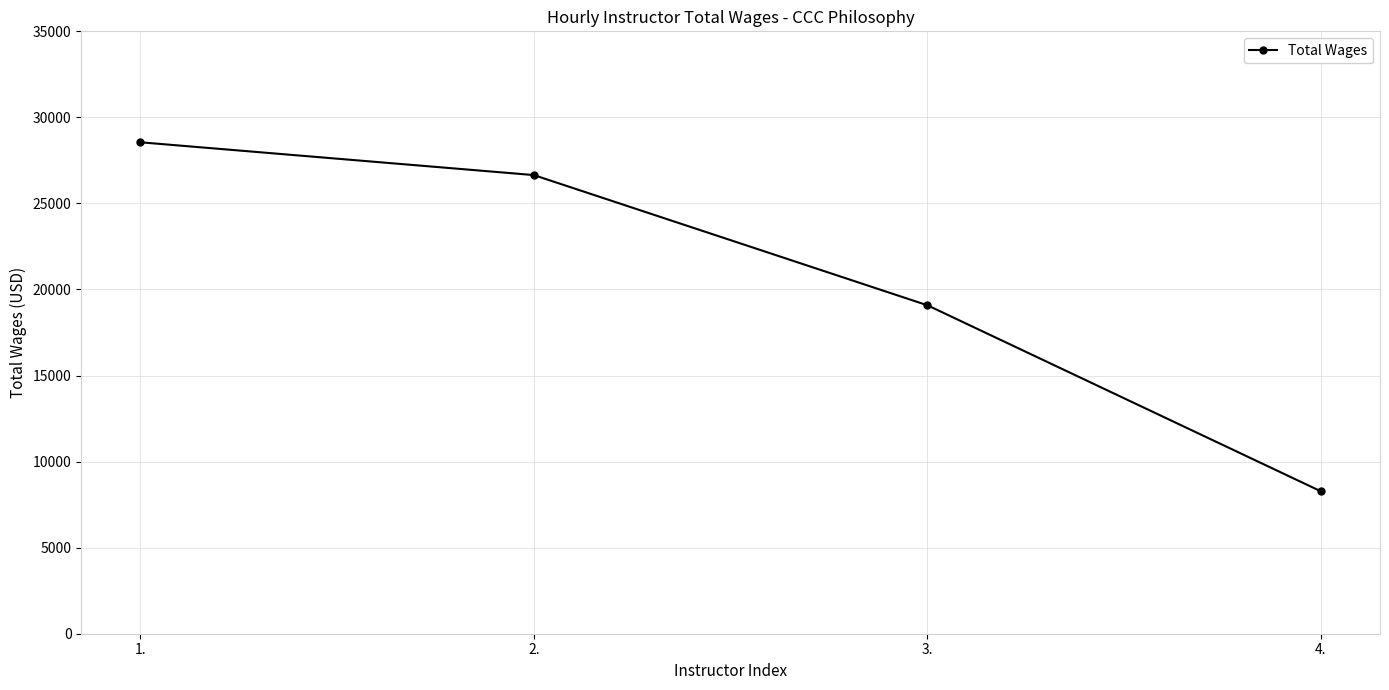

Where does the data first go above 26648?

1.